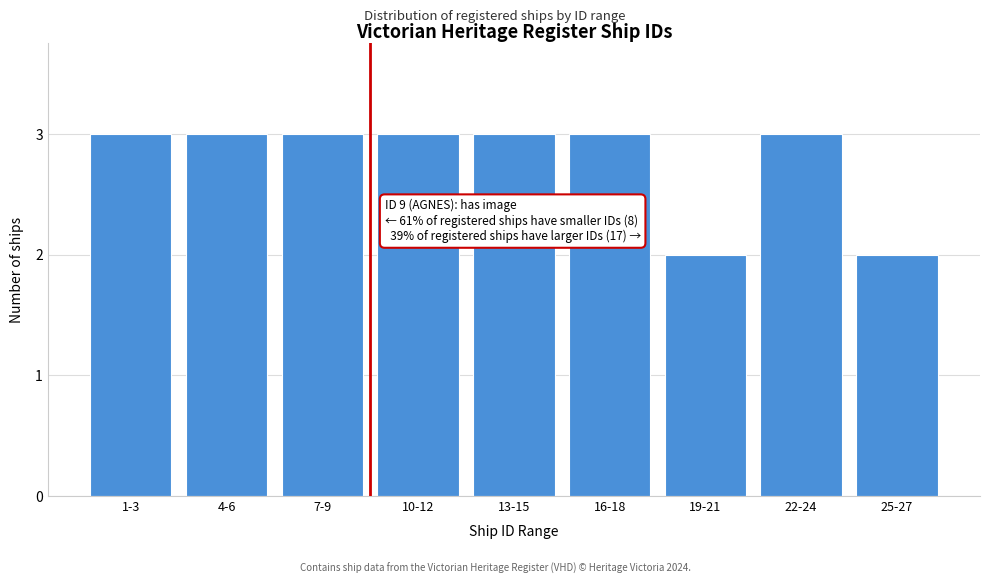

Reading right to left, extract all data points from this chart.

2	3	2	3	3	3	3	3	3